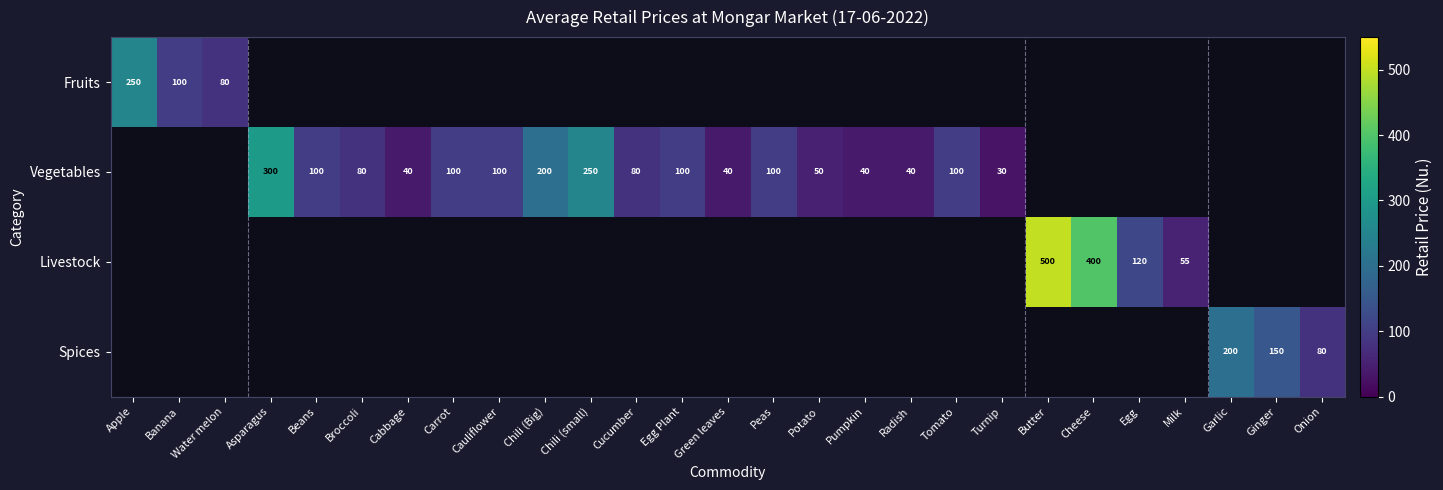

Between Carrot and Apple, which is larger?

Apple